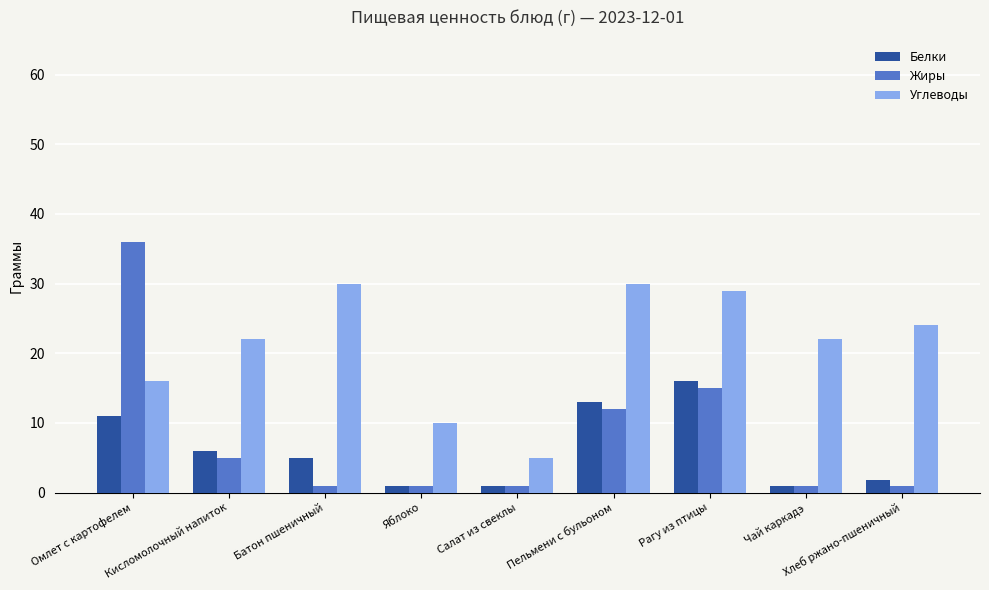

Which series has the widest spread of values?

Жиры